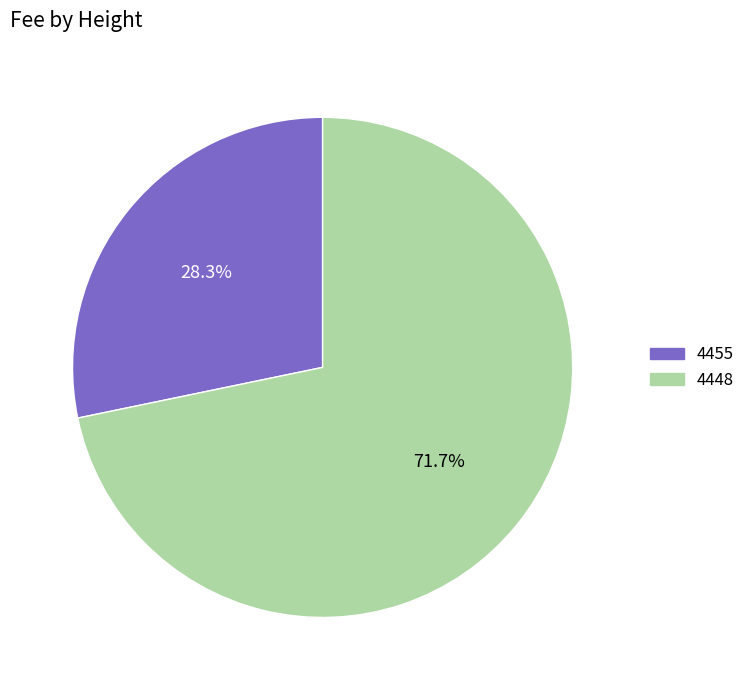

Which category accounts for the majority?

4448